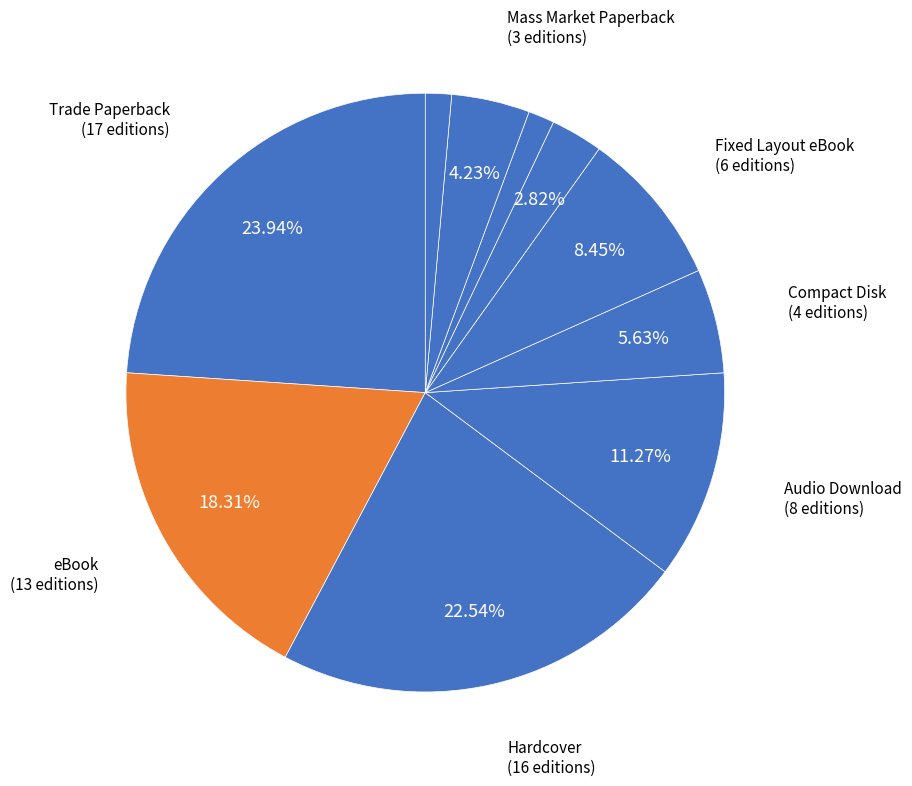

How many slices are in this pie chart?

10